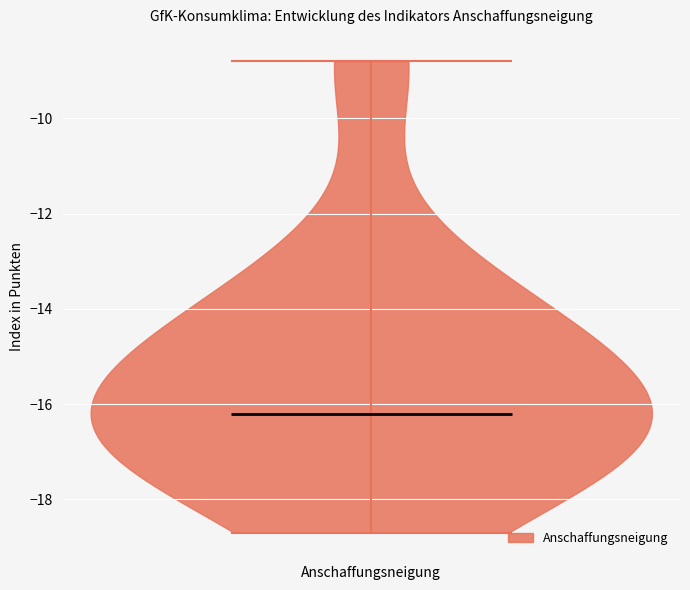

Read this violin plot against the y-axis: where its median line is, and the lowest and highest points the violin reaches. The values are not printed on the chart, so give them approximately, as read against the axis.

median line -16.2, lowest point -18.6, highest point -8.8